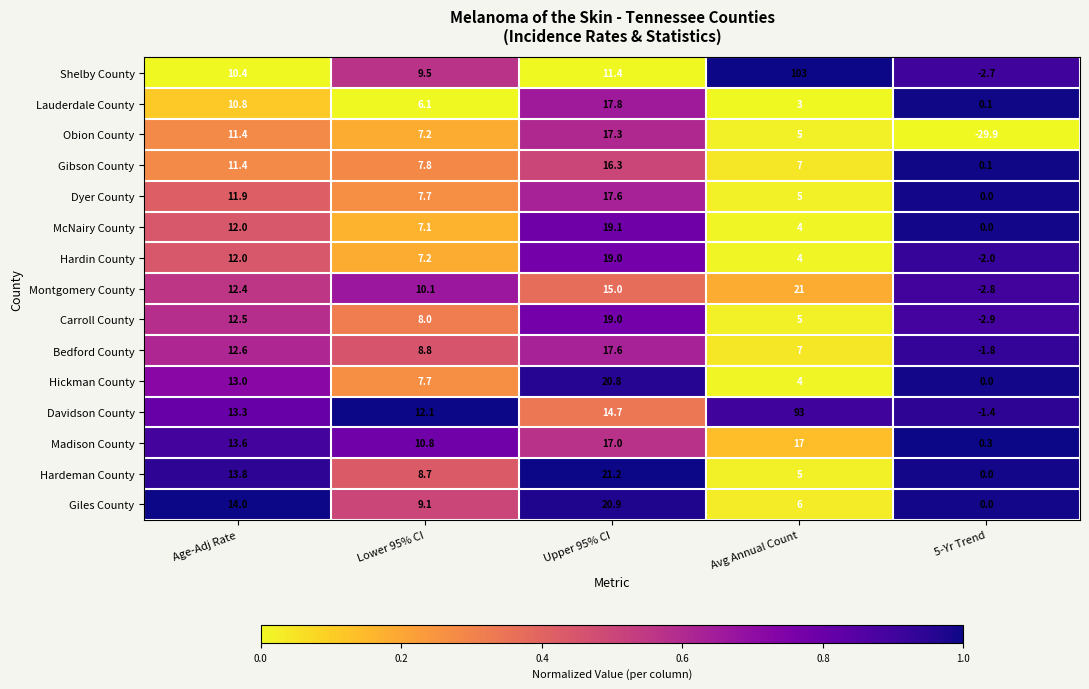

Which label corresponds to the smallest value in the chart?

5-Yr Trend